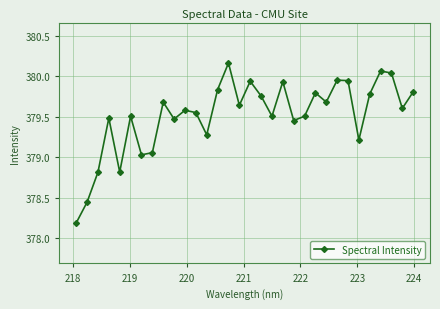

What is the value of the 1st point from the left?

378.2